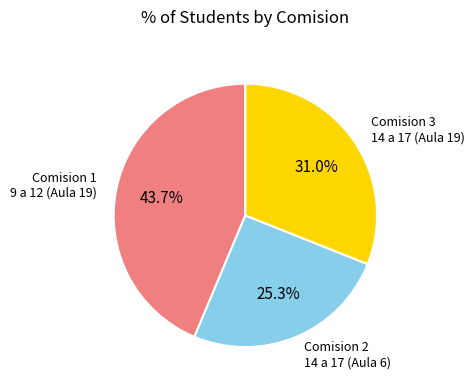

Does any single category account for the majority?

No